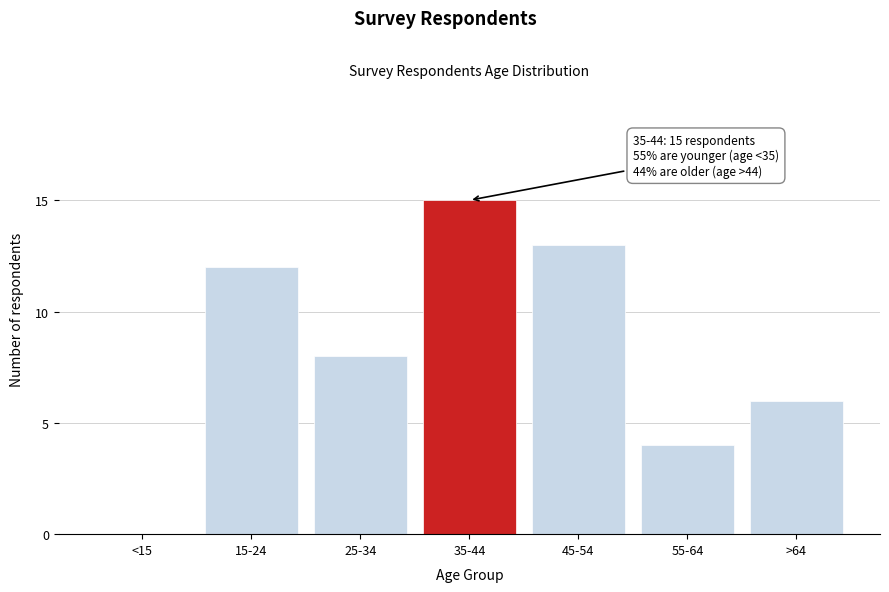

Reading left to right, extract all data points from this chart.

<15=0	15-24=12	25-34=8	35-44=15	45-54=13	55-64=4	>64=6